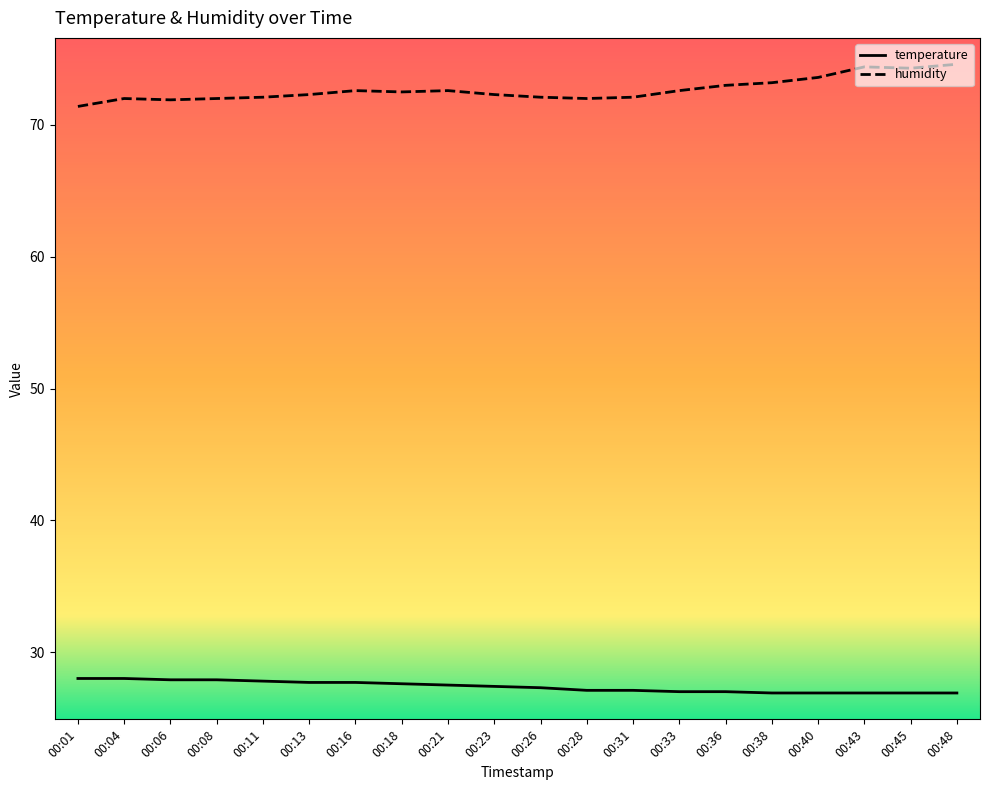

At which label does humidity reach its minimum?

00:01